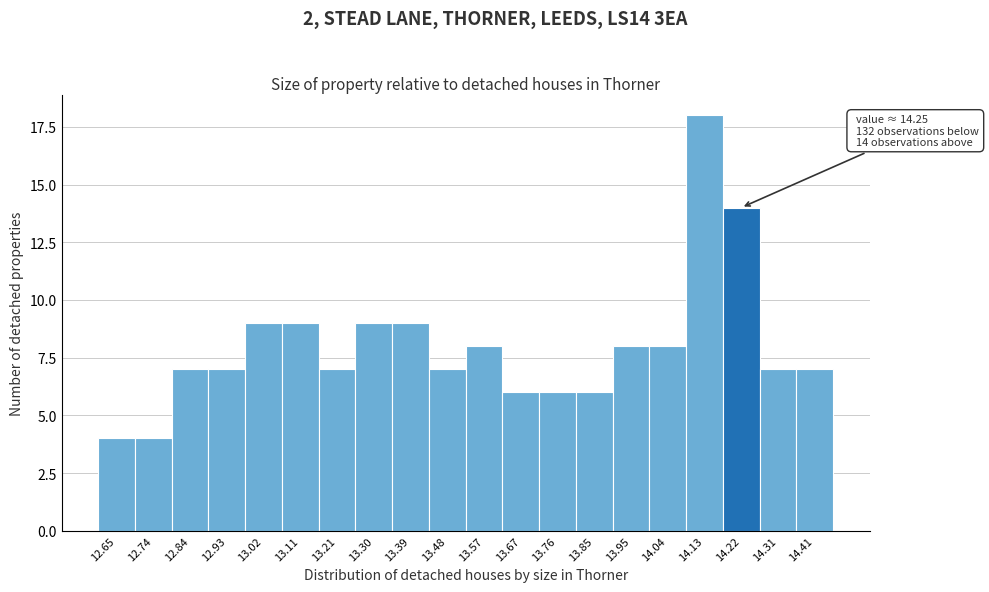

Reading left to right, list all the values displayed in this chart.

12.65=4	12.74=4	12.84=7	12.93=7	13.02=9	13.11=9	13.21=7	13.30=9	13.39=9	13.48=7	13.57=8	13.67=6	13.76=6	13.85=6	13.95=8	14.04=8	14.13=18	14.22=14	14.31=7	14.41=7